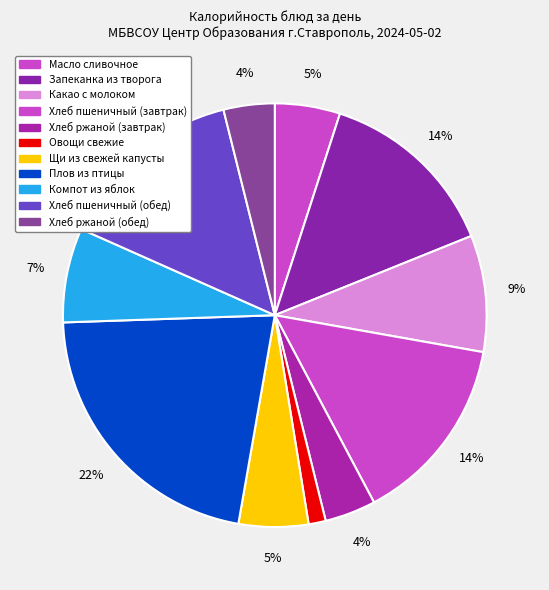

Do Плов из птицы and Хлеб ржаной (завтрак) together represent more than half of the pie?

No